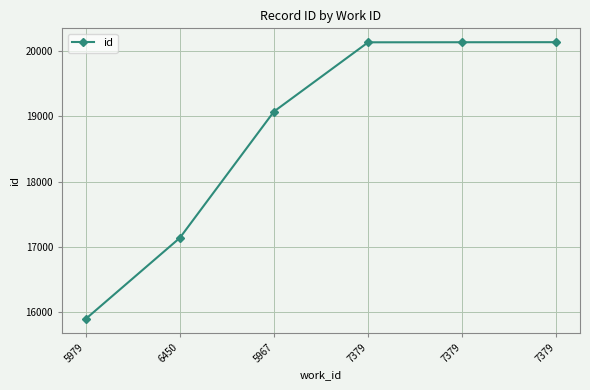

Which has a higher value, 6450 or 7379?

7379